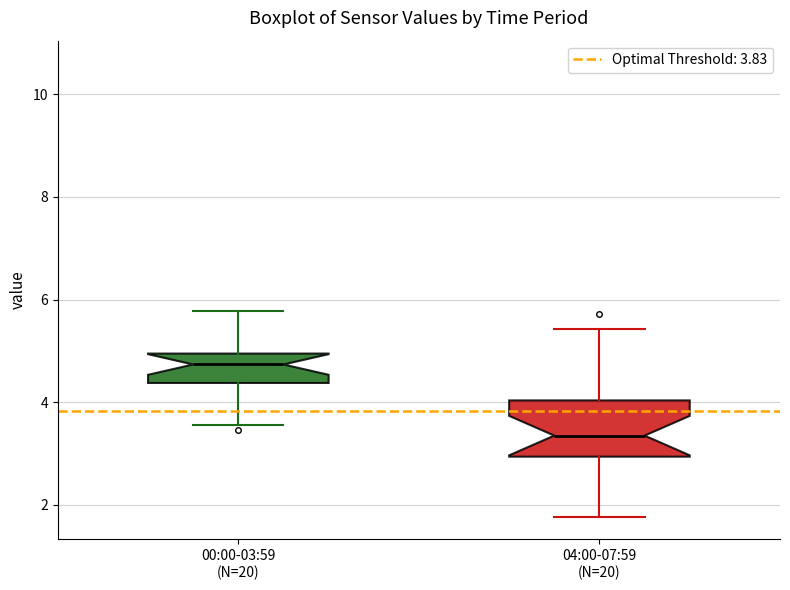

Where does the median line of the box for 00:00-03:59 (N=20) sit on the y-axis? The values are not printed on the chart, so give them approximately, as read against the axis.

4.8